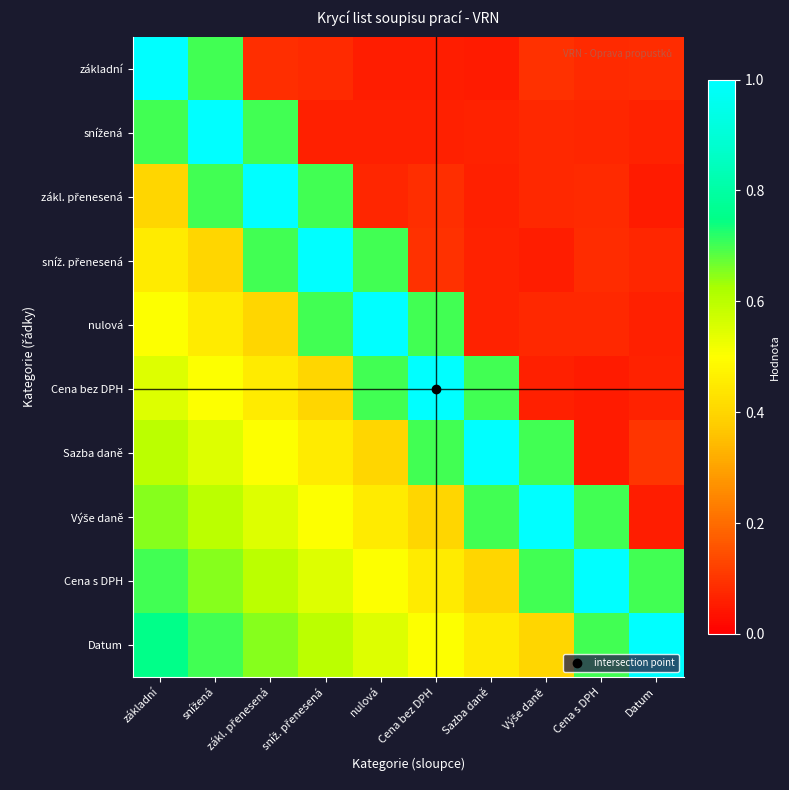

Which category has the lowest value across all series?

Cena s DPH